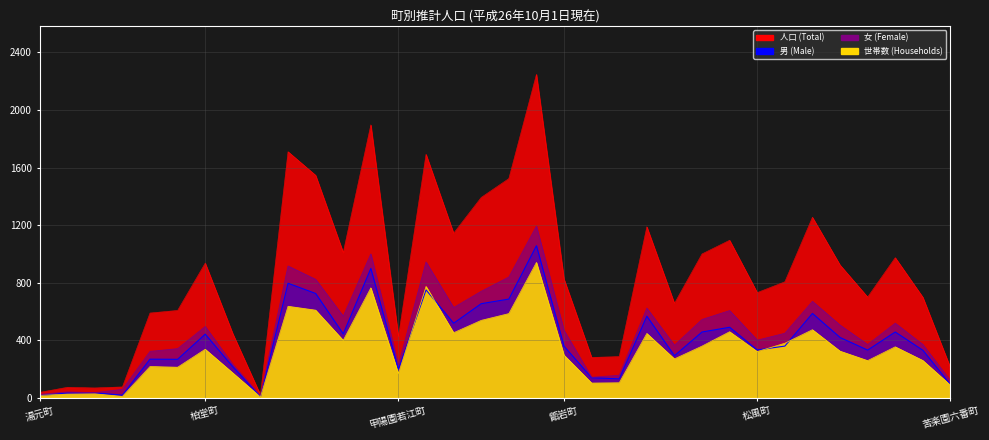

What is the minimum value shown in the chart?

4